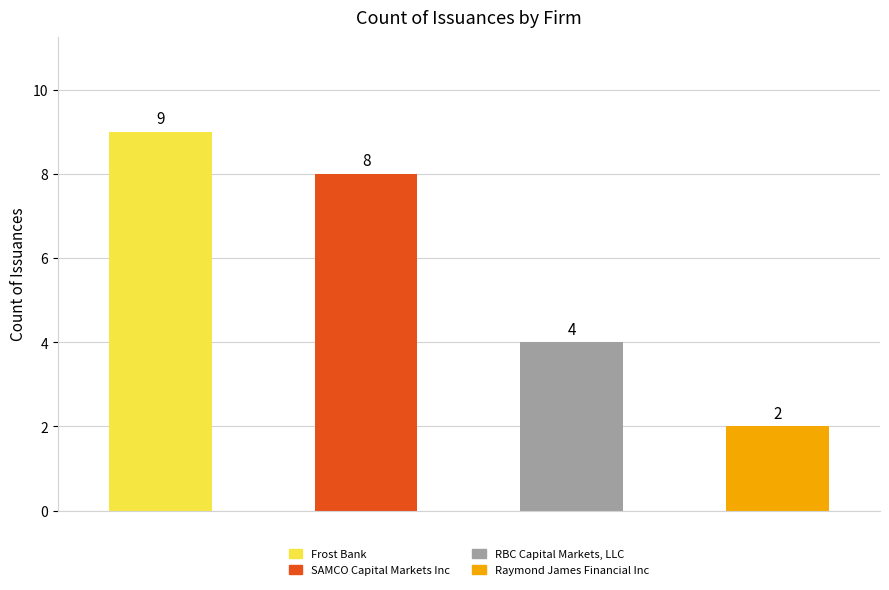

List the labels in order of value, largest first.

Frost Bank, SAMCO Capital Markets Inc, RBC Capital Markets, LLC, Raymond James Financial Inc